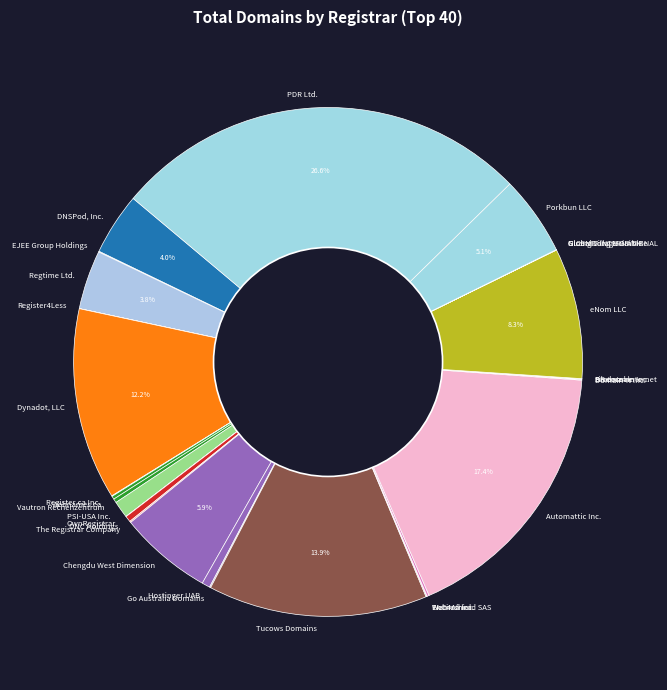

Which category has the biggest portion of the pie?

PDR Ltd.